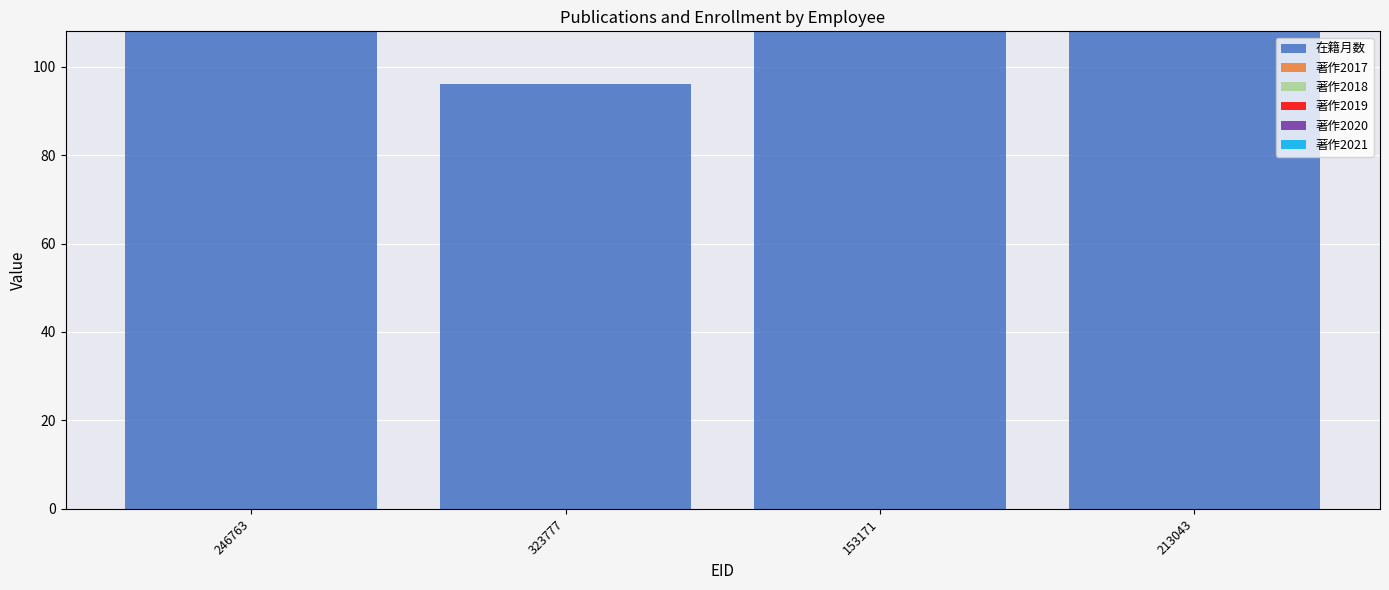

What is the ratio of the value at 153171 to the value at 246763?

1.0